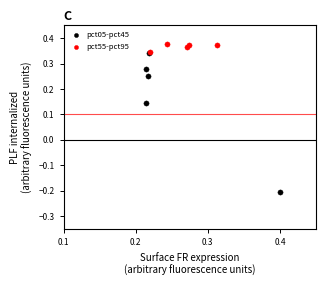

Which series reaches the maximum Y coordinate?

pct55-pct95